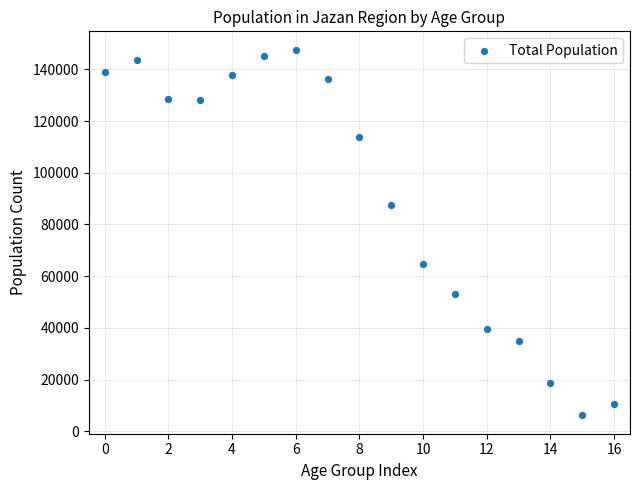

What is the range of Y values (max minus min)?

141515